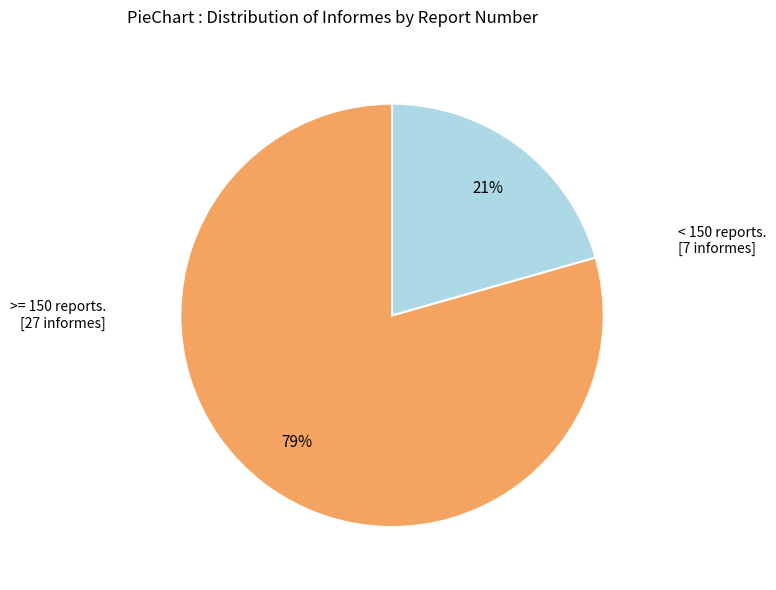

Is it true that < 150 reports. [7 informes] is 21% of the pie?

True